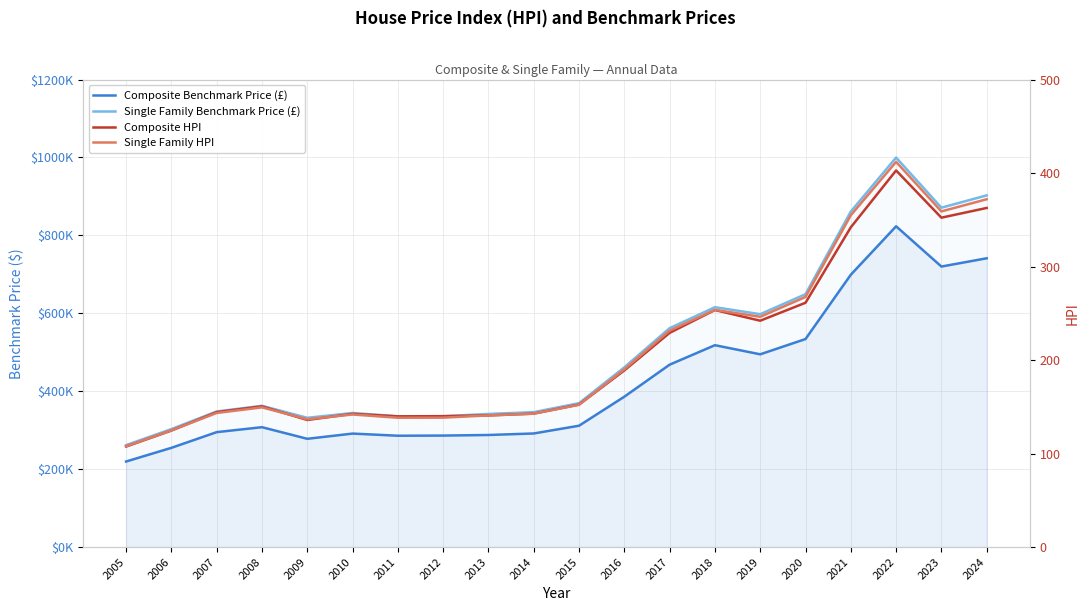

What is the maximum value for Single Family HPI?

412.0